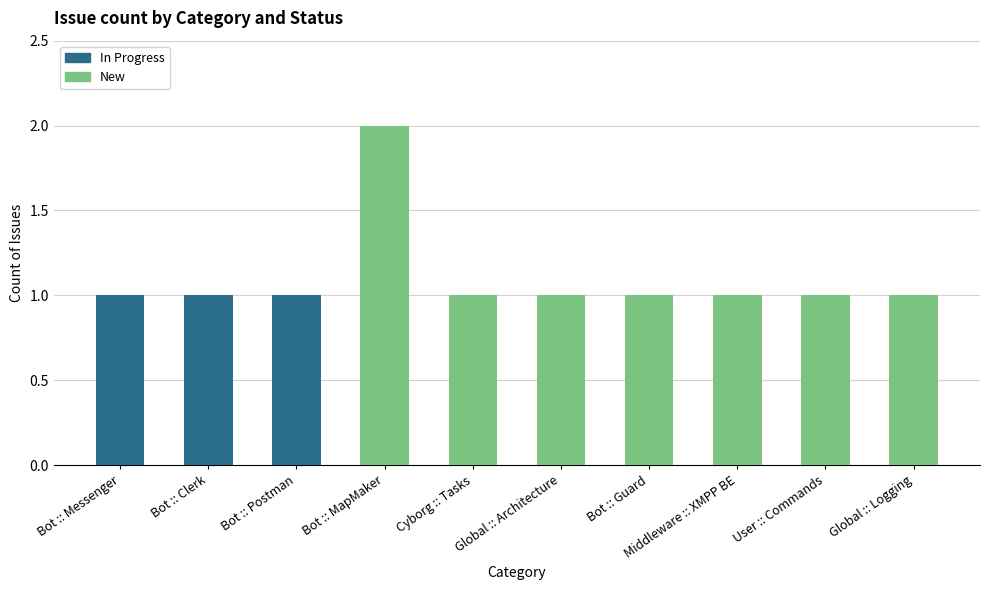

At which category is the sum across all series the highest?

Bot :: MapMaker